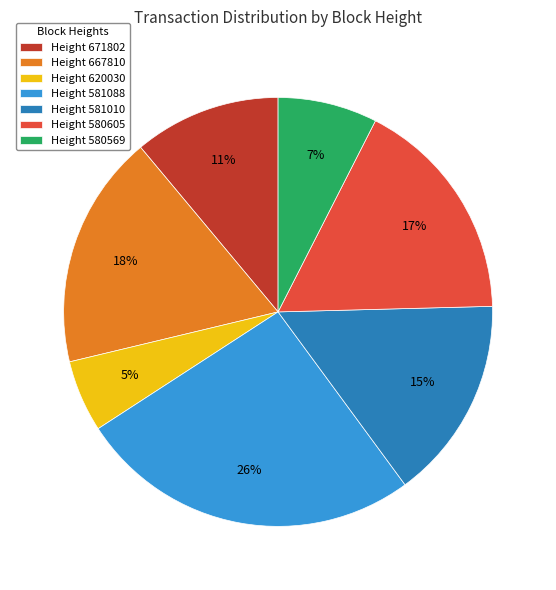

Which category has the smallest portion of the pie?

Height 620030